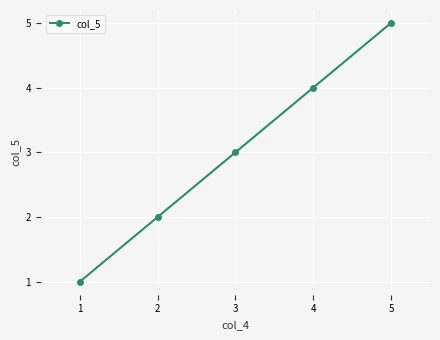

What is the sum of all values?

15